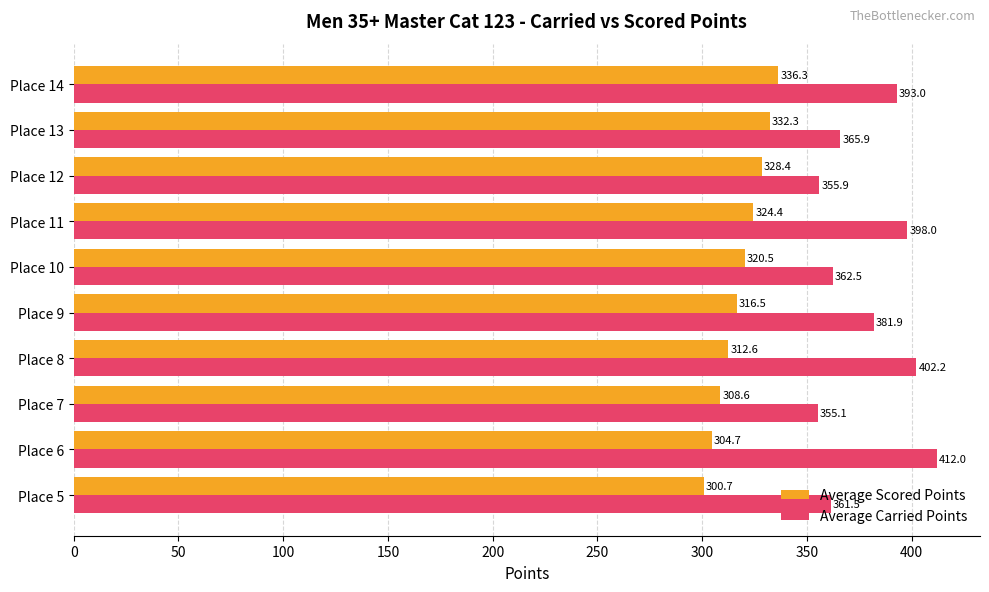

What is the difference between the maximum and minimum values in the Average Carried Points series?

56.9